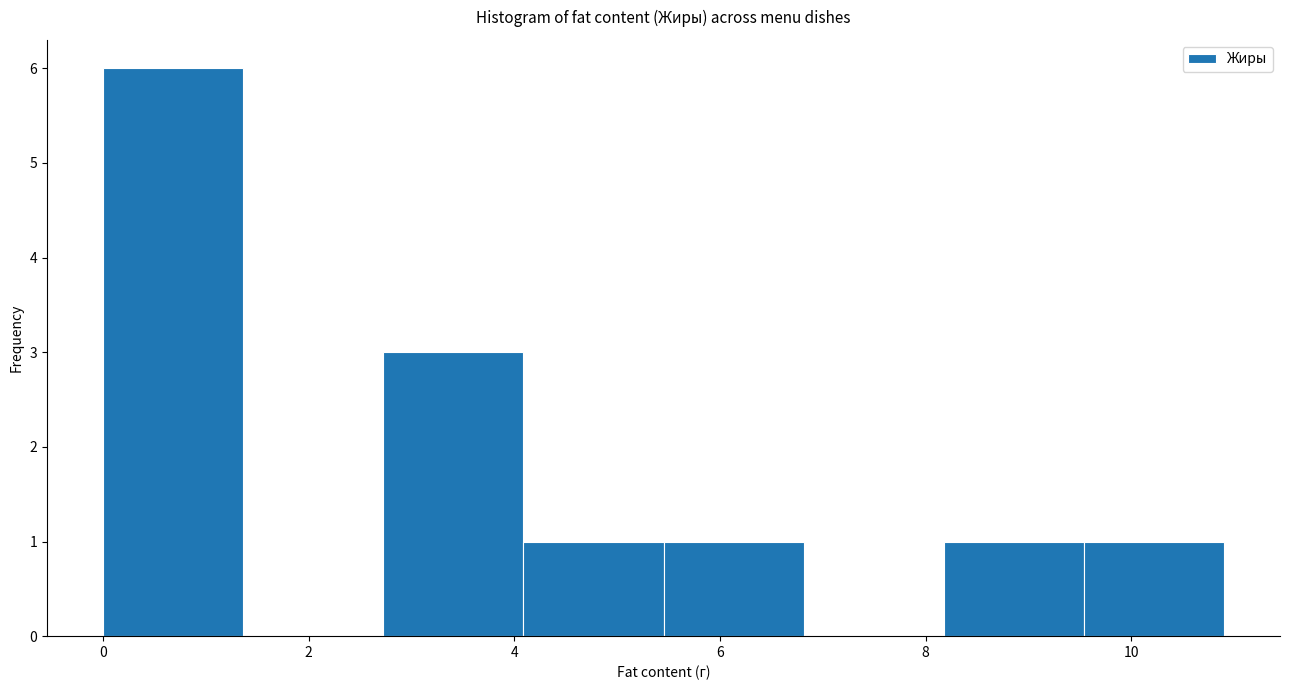

Reading left to right, transcribe this chart: for each bar, give the range it covers on the x-axis and its height. Neither the bar edges nor the heights are printed on the chart, so give them approximately, as read against the axes.

0.0 to 1.4: 6
1.4 to 2.8: 0
2.8 to 4.0: 3
4.0 to 5.4: 1
5.4 to 6.8: 1
6.8 to 8.2: 0
8.2 to 9.6: 1
9.6 to 11.0: 1